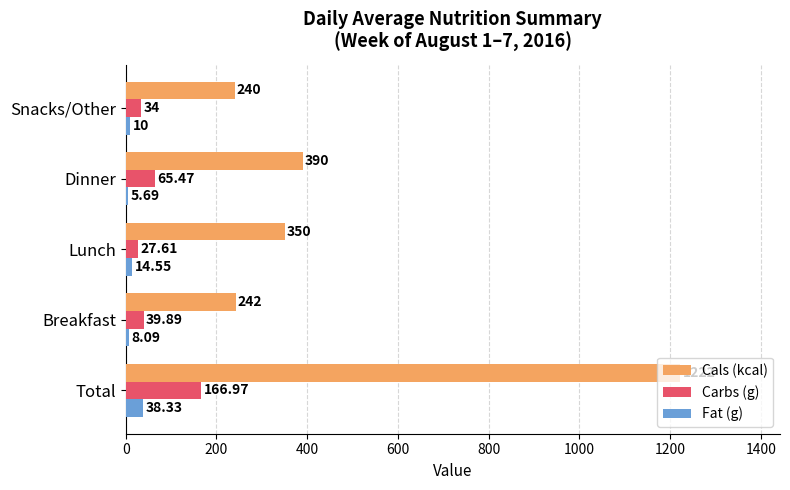

What is the difference between the maximum and minimum values in the Cals (kcal) series?

982.0